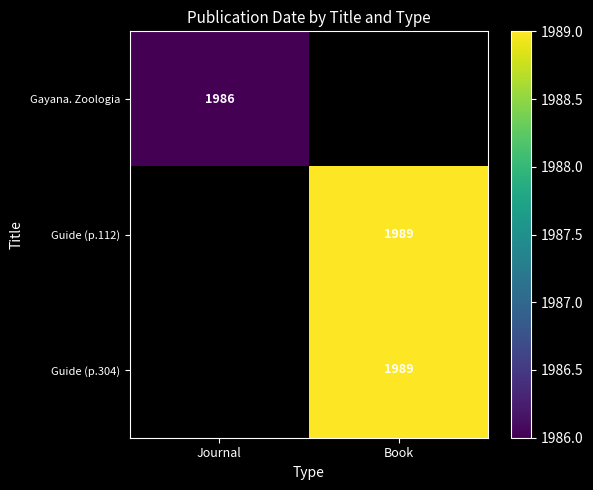

The value of Gayana. Zoologia at Journal is 1986. True or false?

True